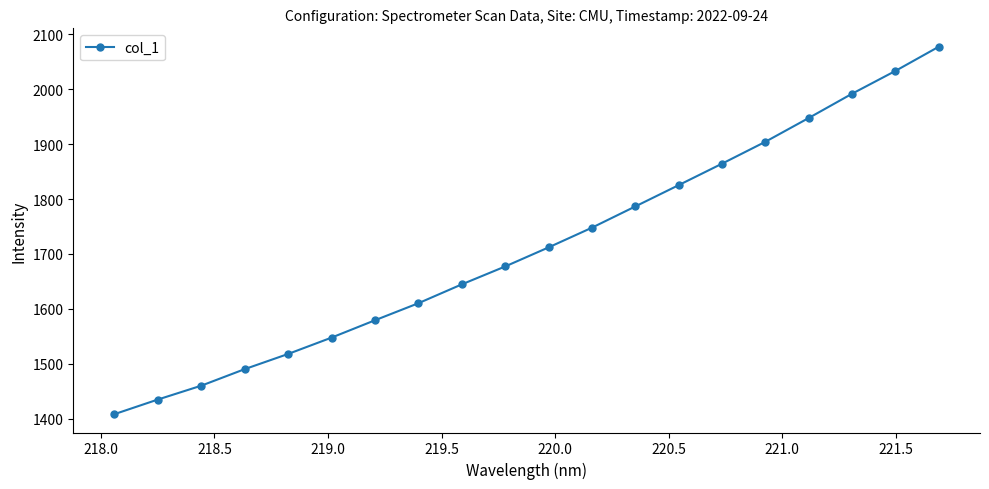

True or false: the data has more than 1 interior local peaks.

False